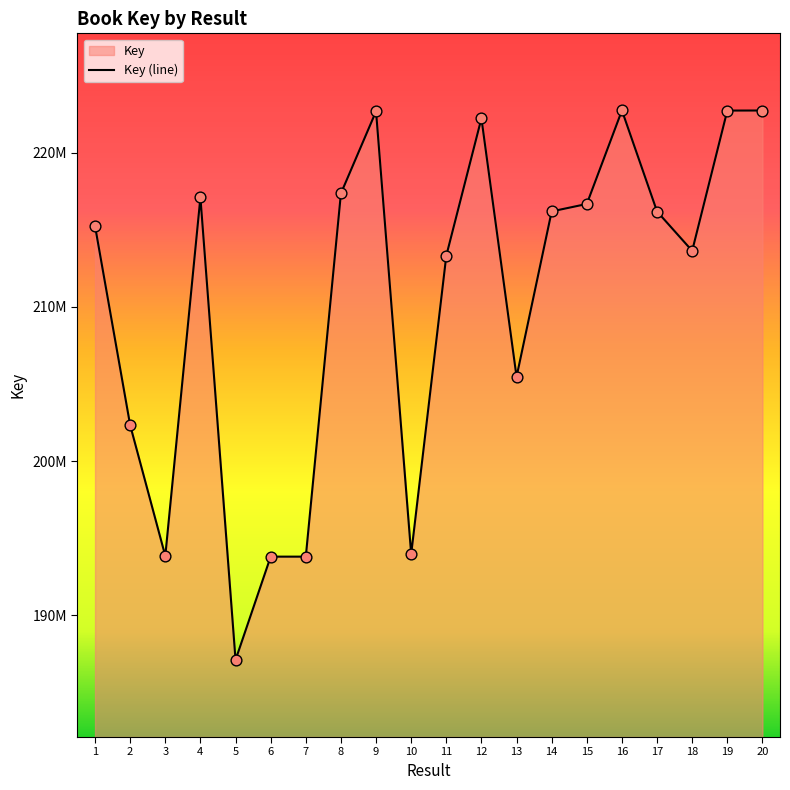

What is the ratio of the value at 20 to the value at 18?

1.0